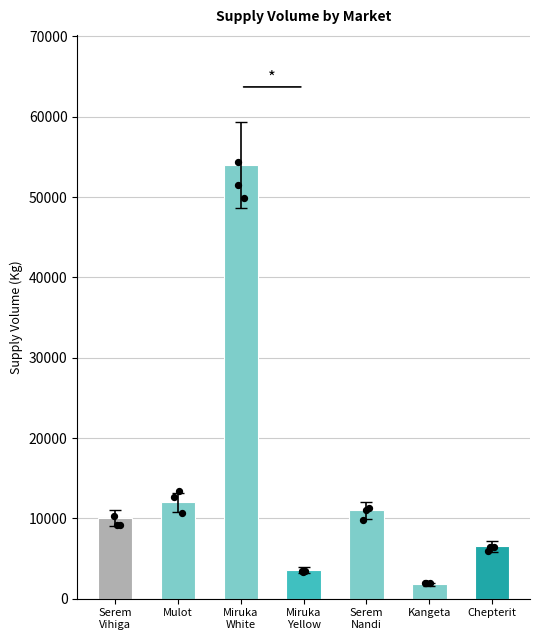

Between Serem
Nandi and Miruka
White, which is larger?

Miruka
White